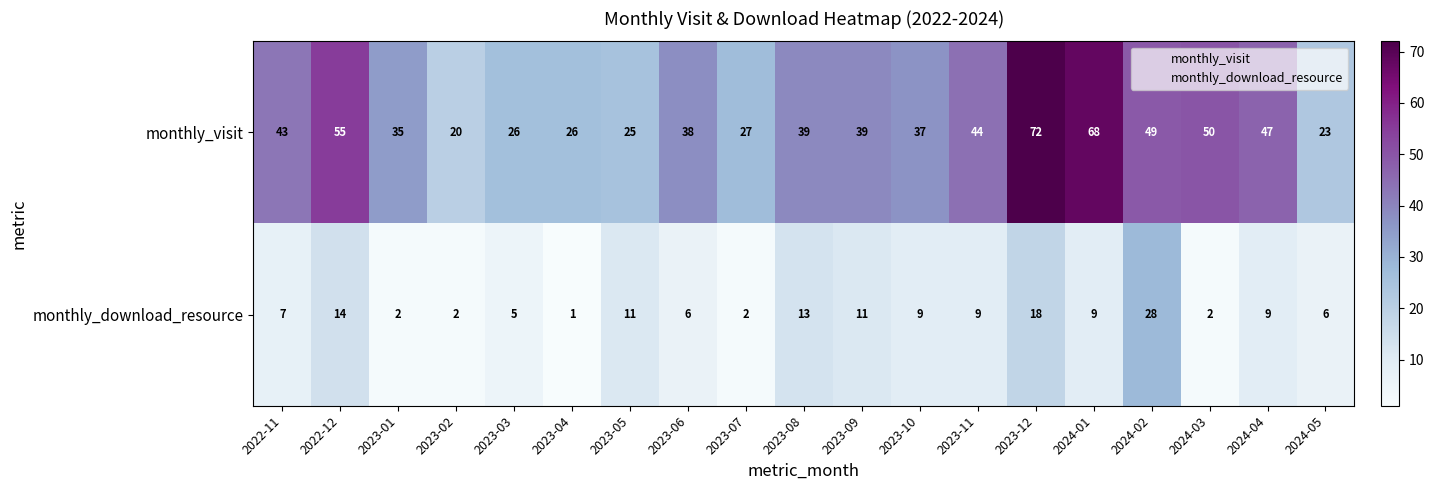

The monthly_download_resource series shows 4 at 2023-08. True or false?

False